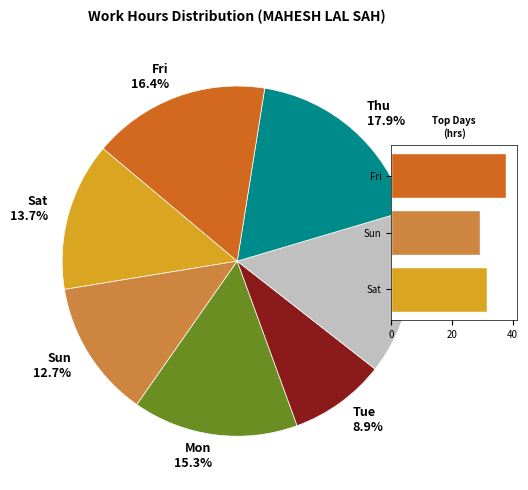

True or false: 3-Thu accounts for 16% of the total.

False